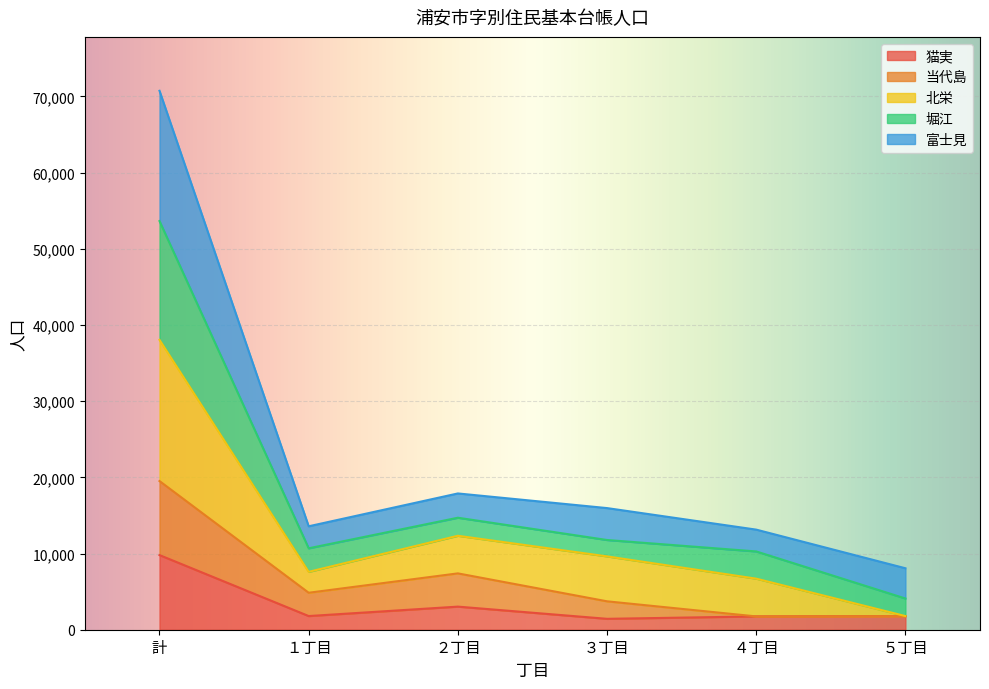

At which category is the sum across all series the highest?

計